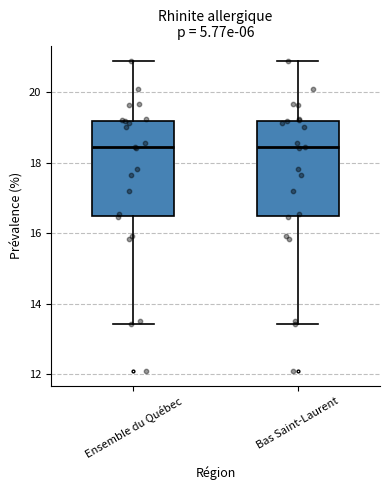

Where does the lower whisker of the box for Bas Saint-Laurent end on the y-axis? The values are not printed on the chart, so give them approximately, as read against the axis.

13.4